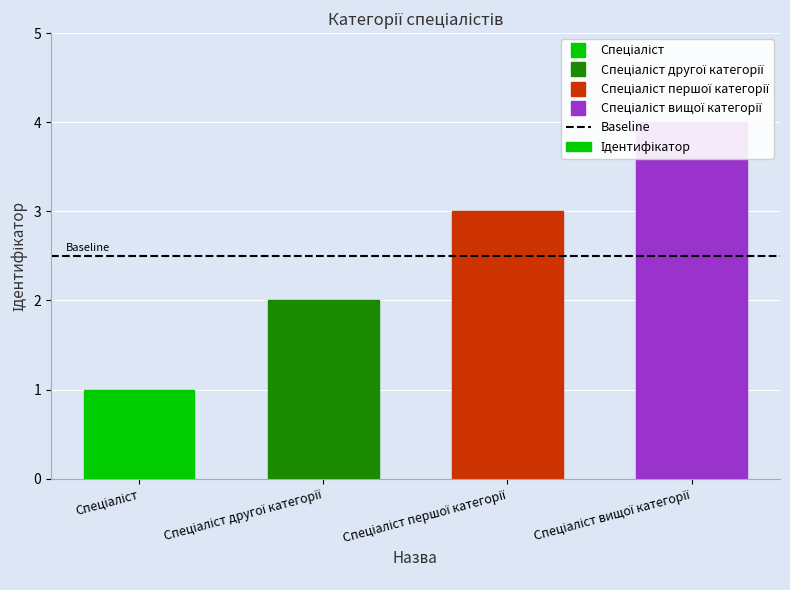

Reading right to left, list all the values displayed in this chart.

Спеціаліст вищої категорії=4	Спеціаліст першої категорії=3	Спеціаліст другої категорії=2	Спеціаліст=1